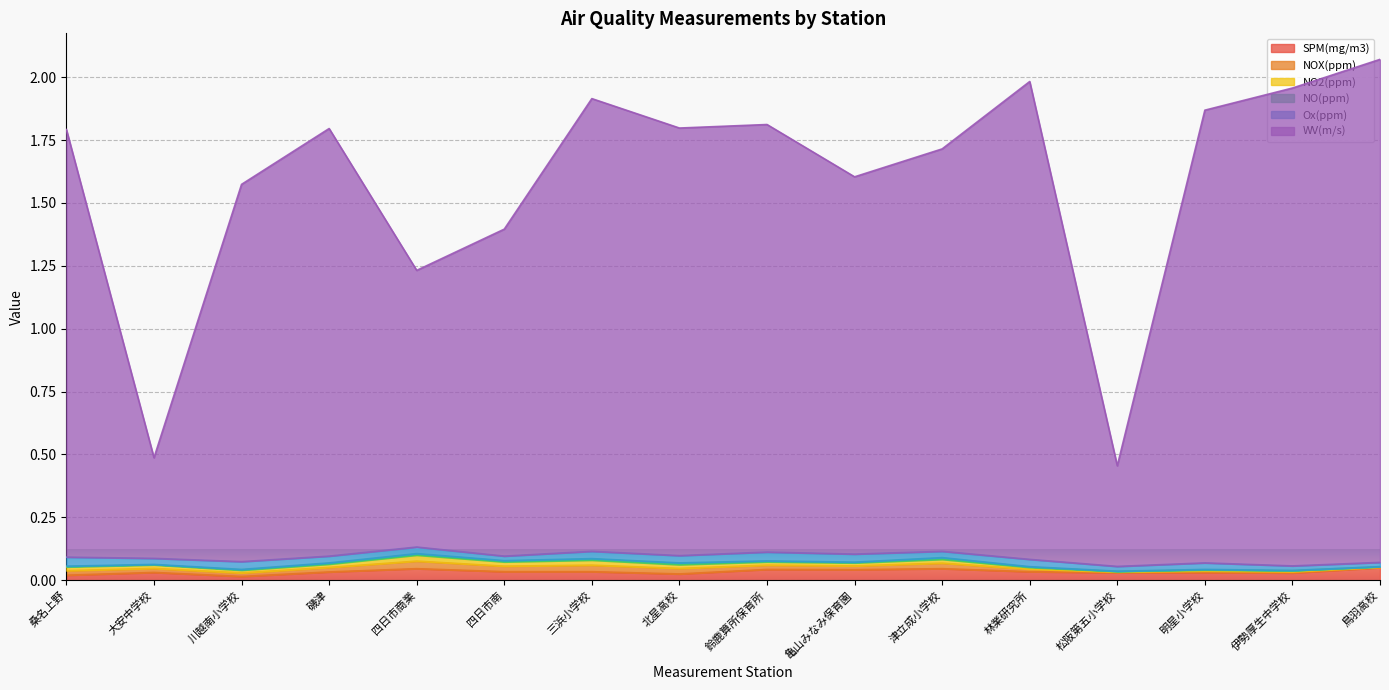

Where is the first local minimum for Ox(ppm)?

大安中学校